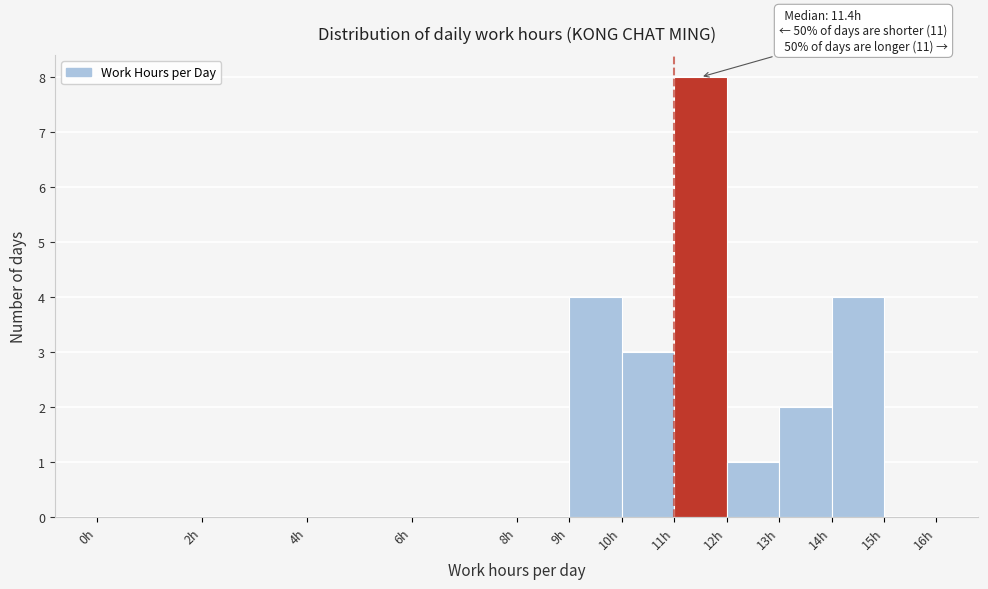

Which range on the x-axis has the tallest bar?

11 to 12